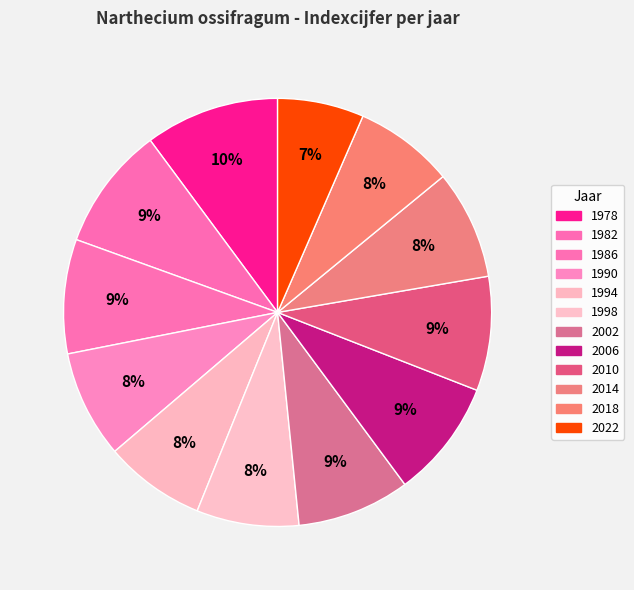

To the nearest percent, what is the average slice percentage?

8%